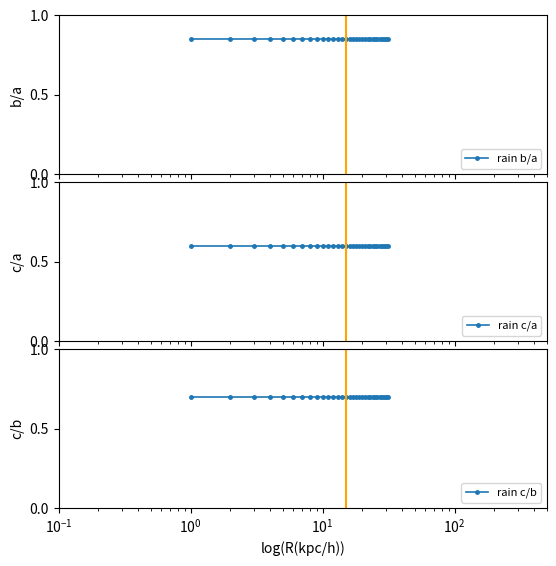

What is the average value of the rain b/a series?

0.8